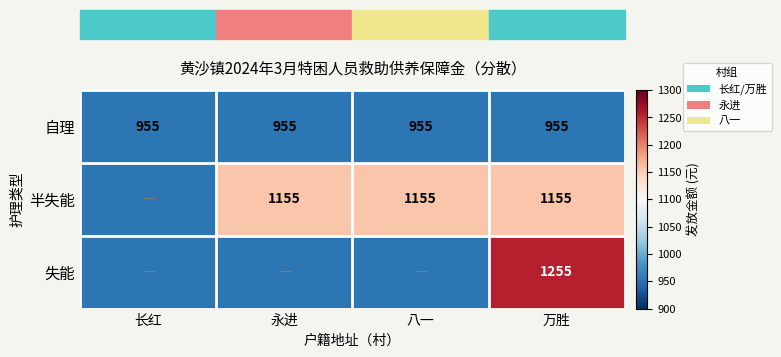

Is it true that 半失能 equals 1155 at 万胜?

True